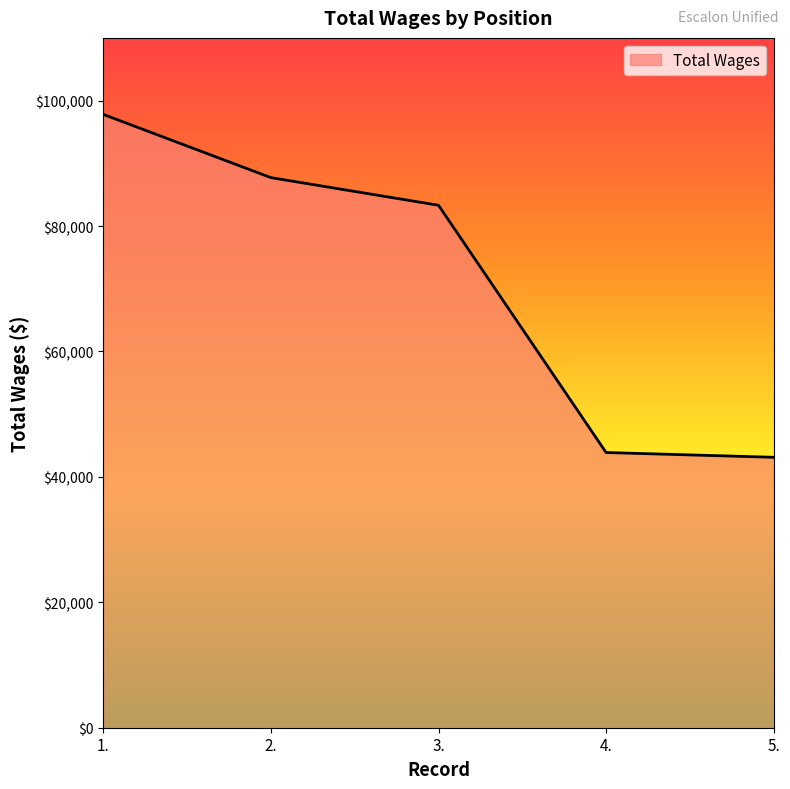

What is the sum of all values?

355822